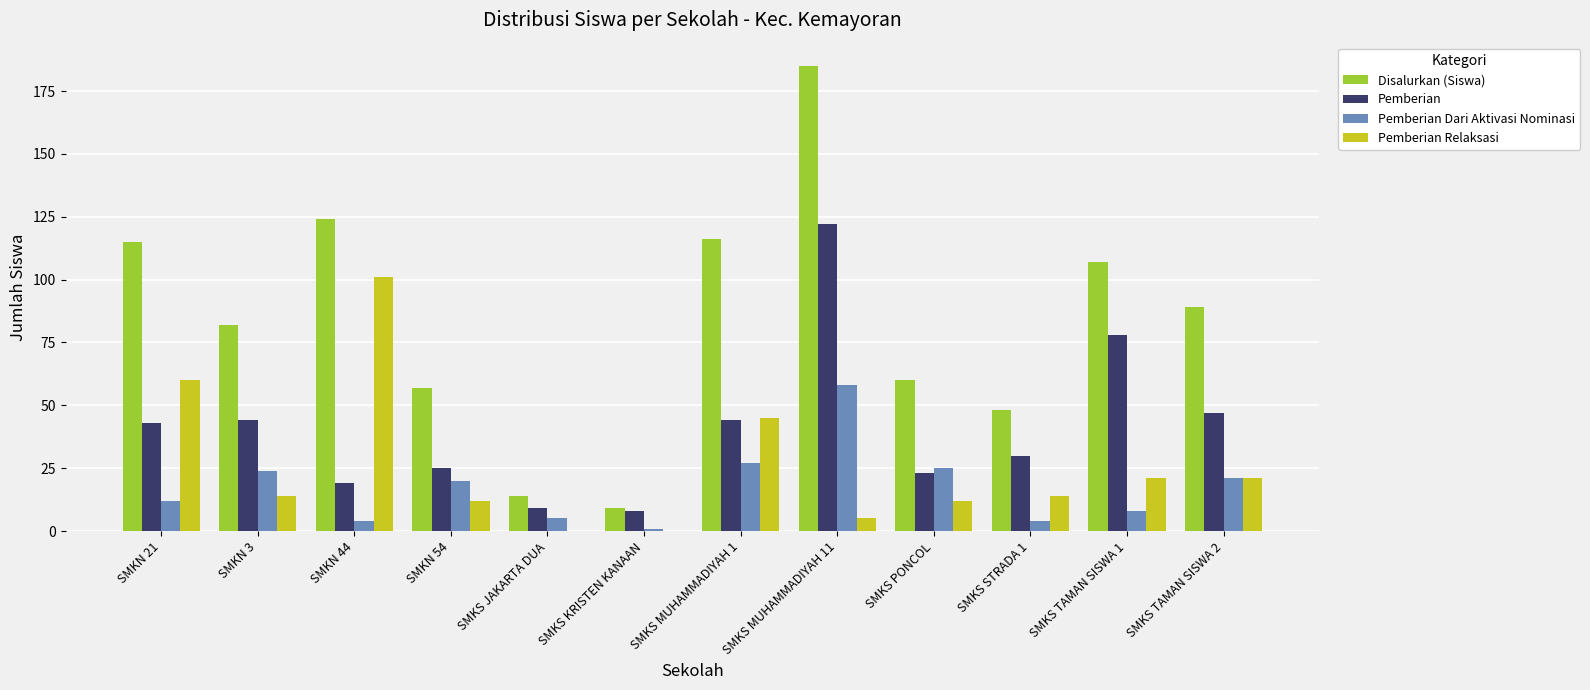

Where does the Pemberian Dari Aktivasi Nominasi series first go above 20?

SMKN 3